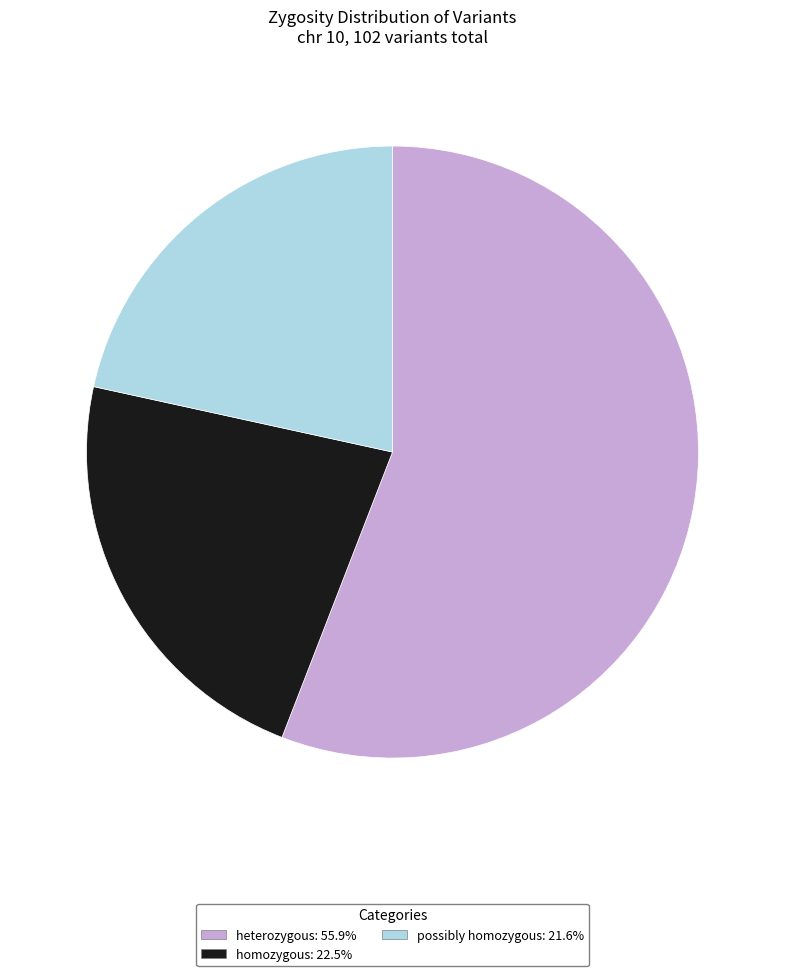

Rank the categories by value from lowest to highest.

possibly homozygous, homozygous, heterozygous